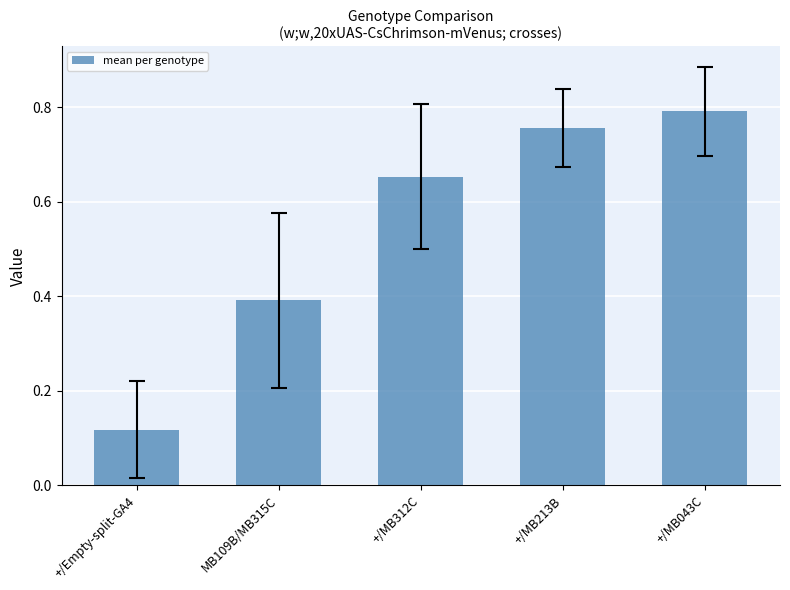

What is the change in value from MB109B/MB315C to +/MB213B?

+0.4